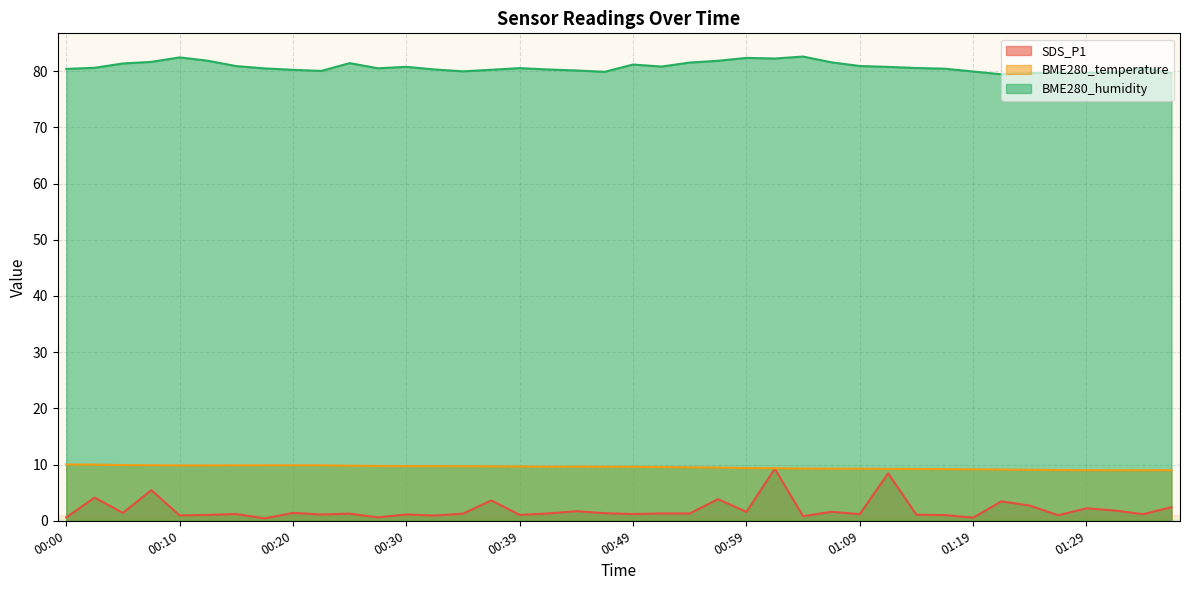

Where does the BME280_temperature series first go above 9?

00:00